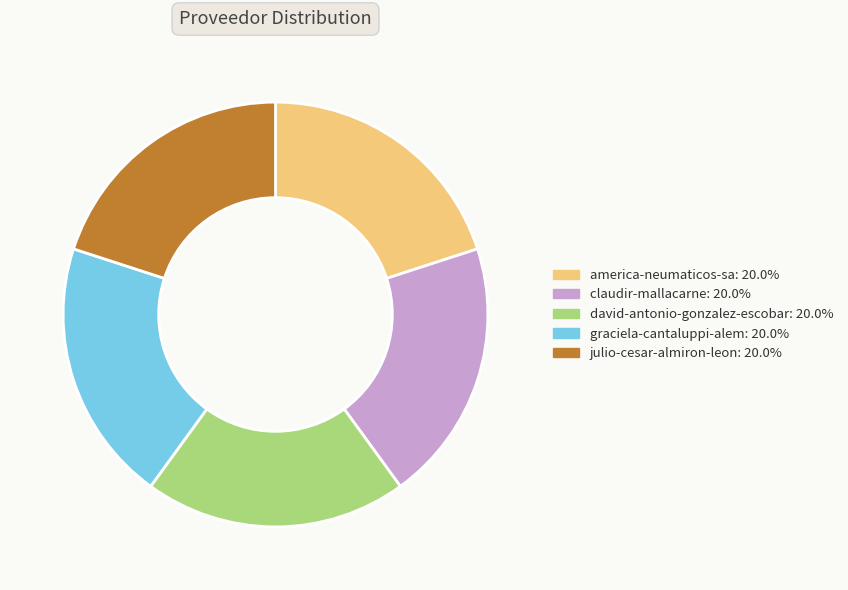

What is the ratio of the value at david-antonio-gonzalez-escobar to the value at julio-cesar-almiron-leon?

1.0